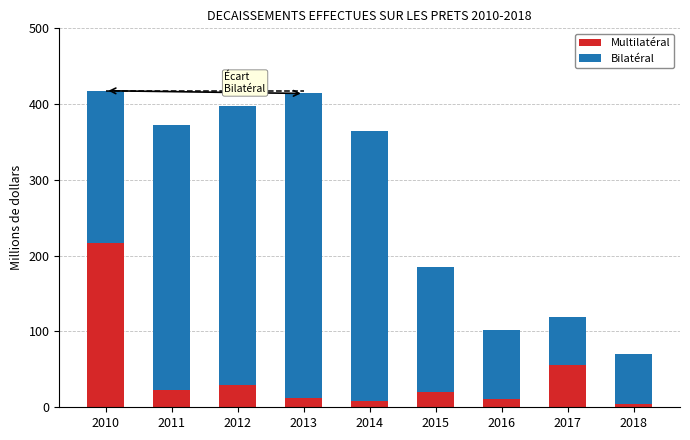

At which label does Multilatéral reach its peak?

2010